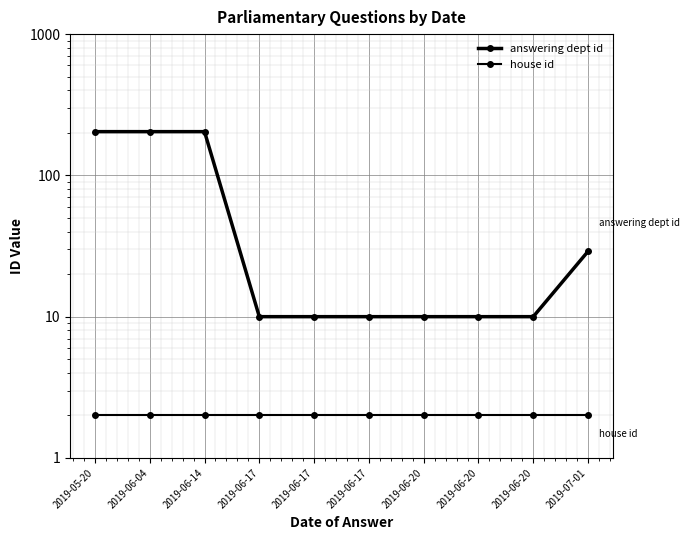

The value of house id at 2019-05-20 is 2. True or false?

True